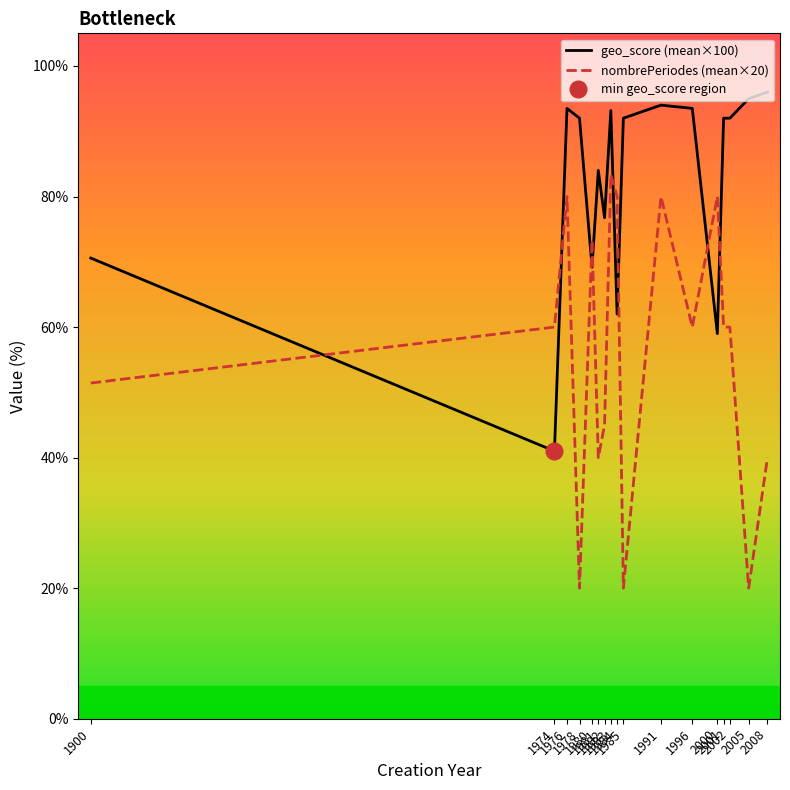

Between 1983 and 1981, which is larger?

1983